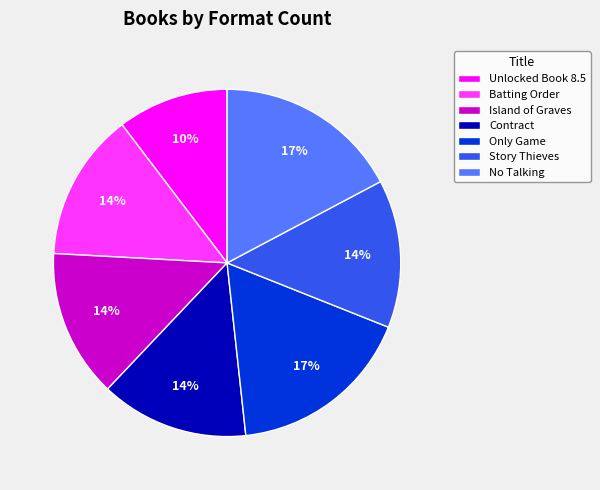

How many segments does this pie chart have?

7